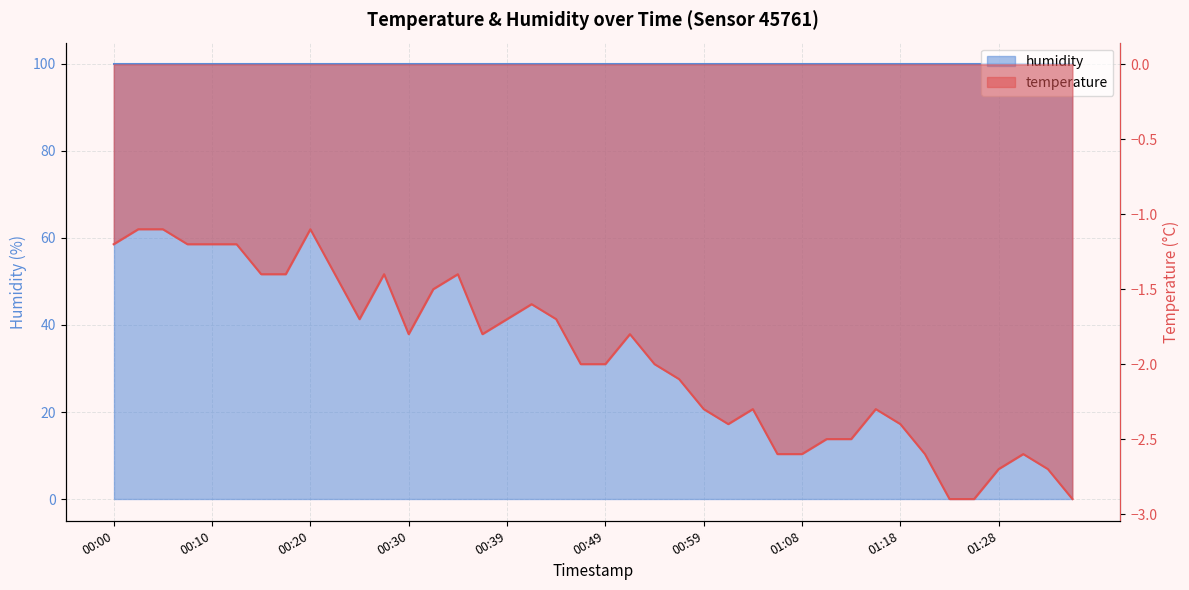

The value at 00:34 is -1.4. True or false?

True